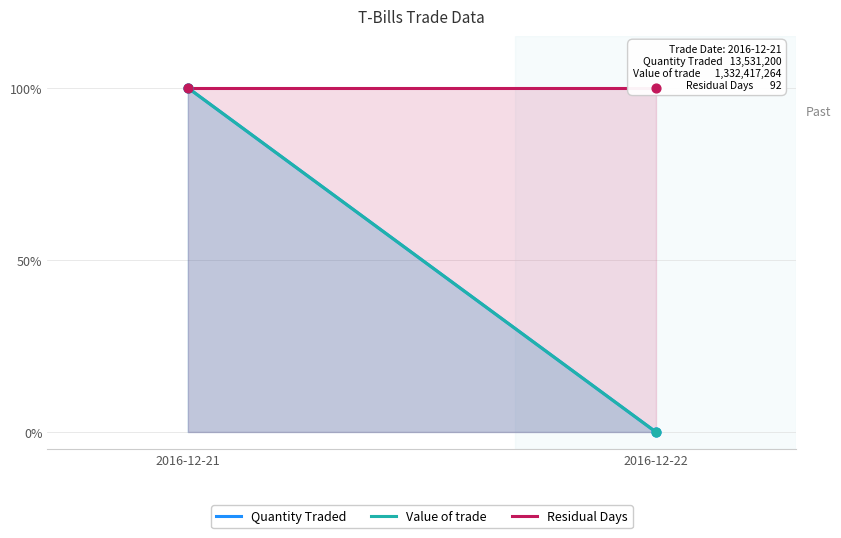

Which series contains the highest Y value?

Quantity Traded